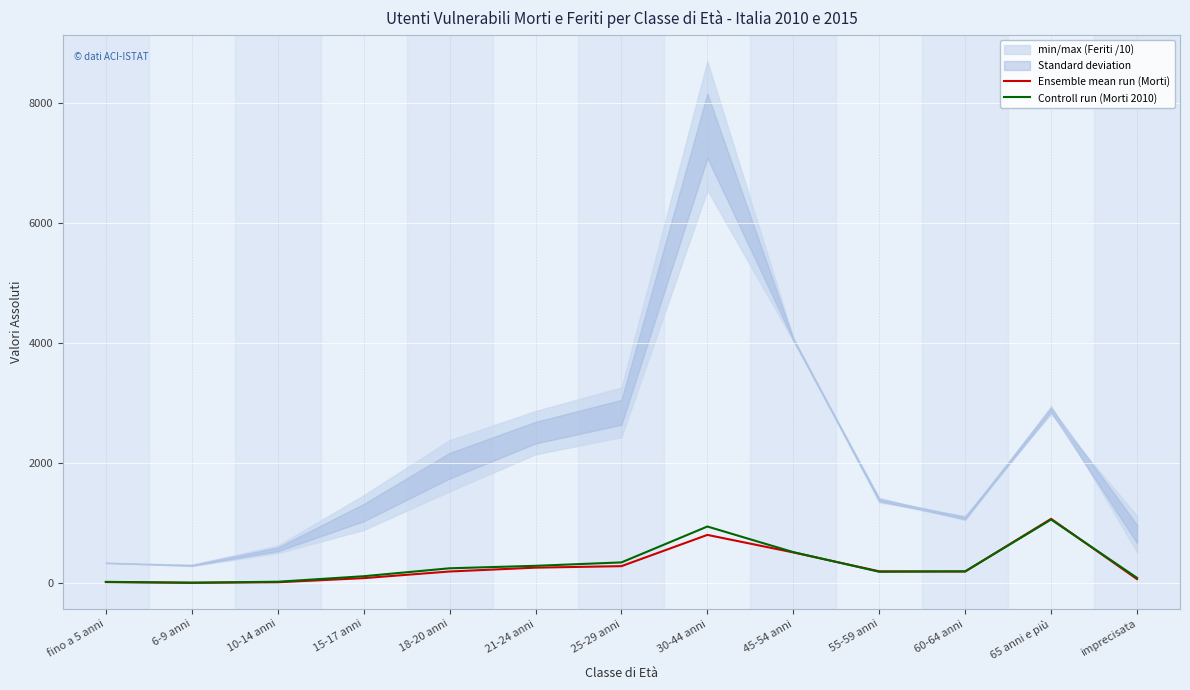

At which label does Ensemble mean run (Morti) first exceed 199?

18-20 anni